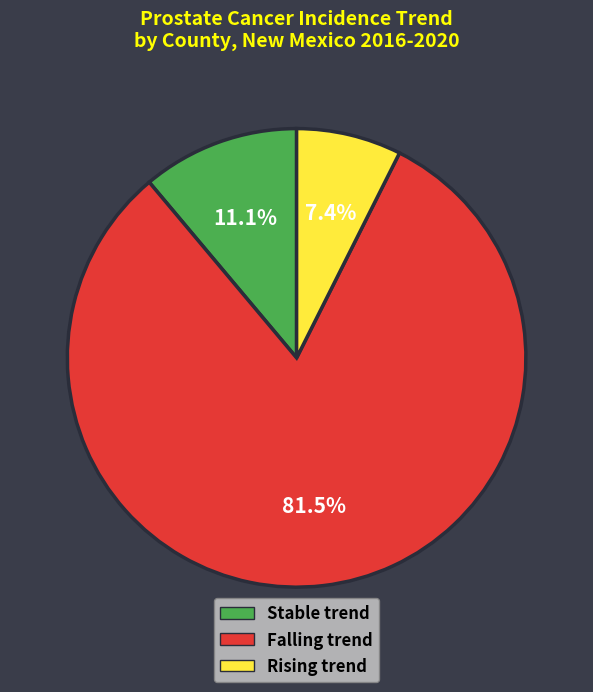

Is there any slice that represents more than half of the pie?

Yes